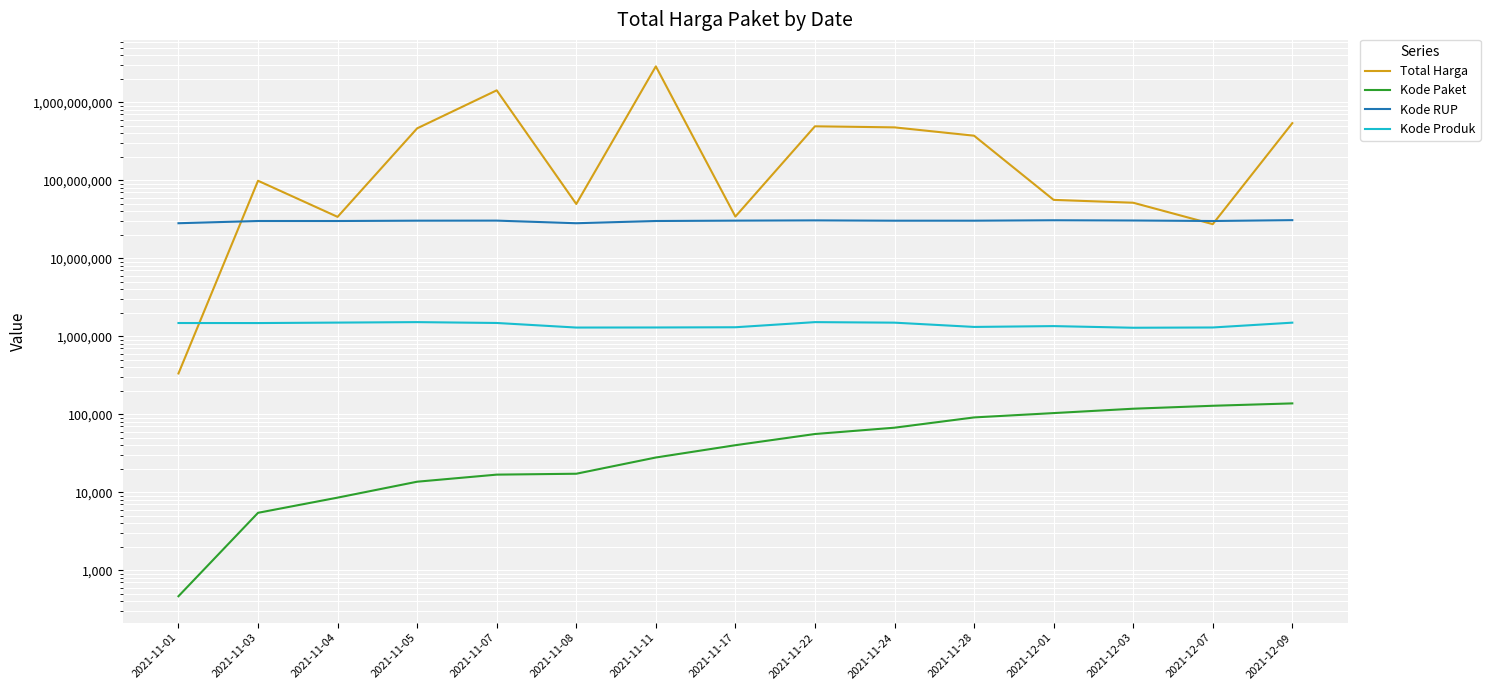

Rank the series at 2021-12-09 from lowest to highest value.

Kode Paket, Kode Produk, Kode RUP, Total Harga